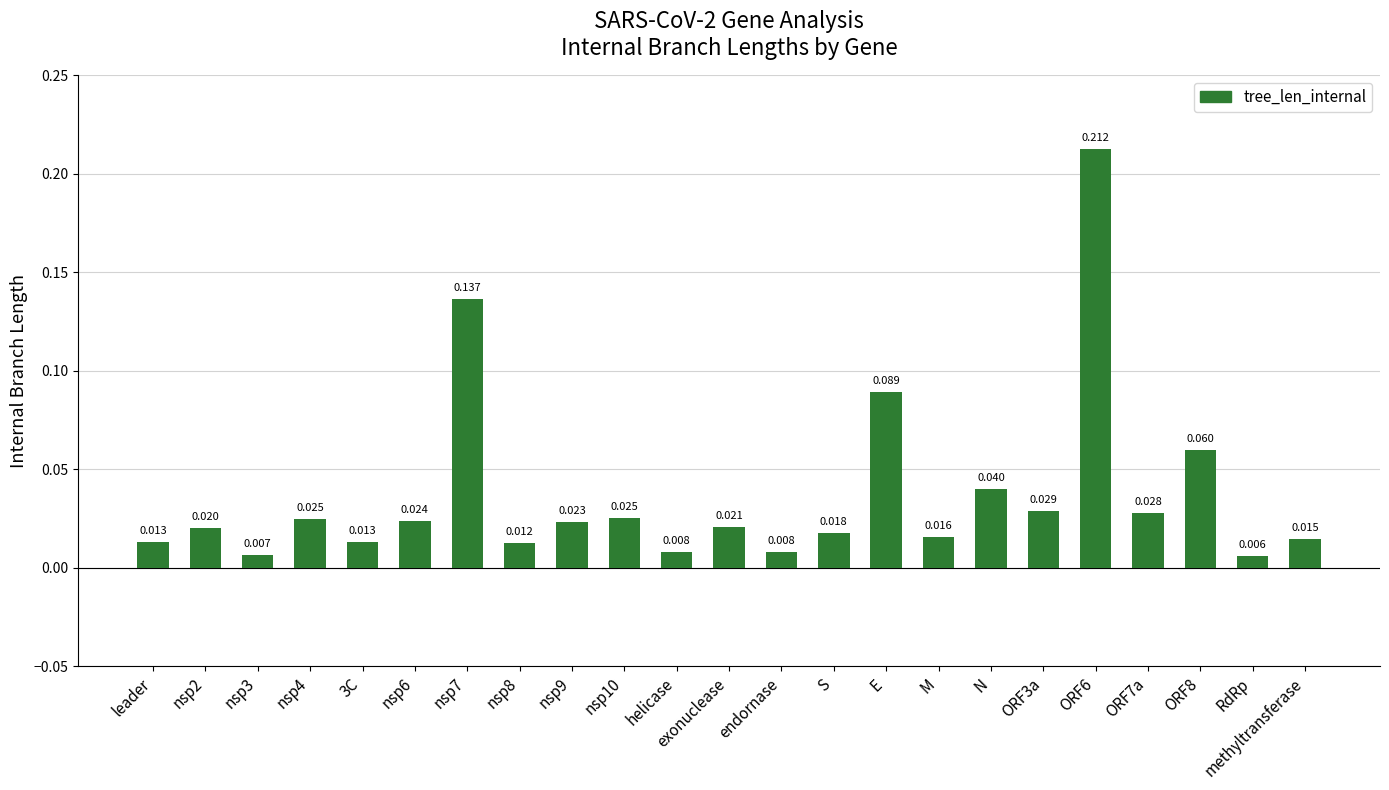

What position from the right is nsp10?

14